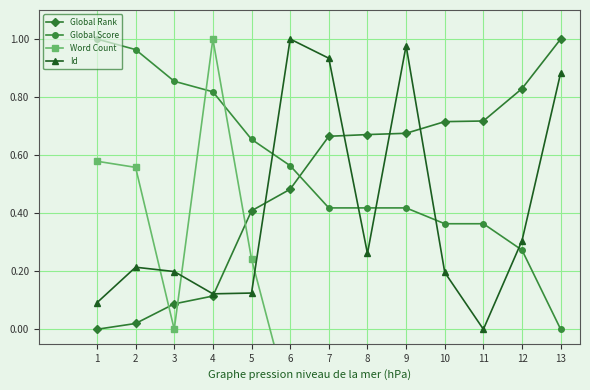

Which category has the lowest value across all series?

6